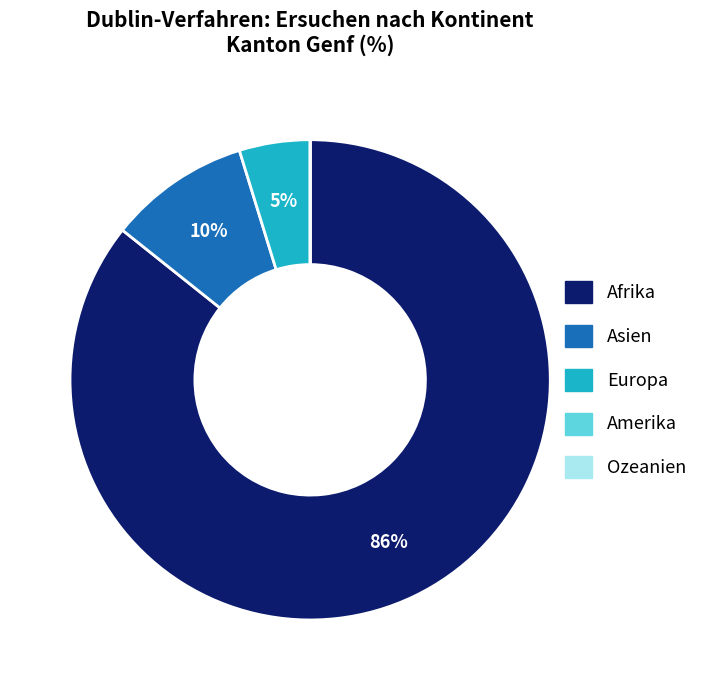

What is the largest slice in the pie chart?

Afrika